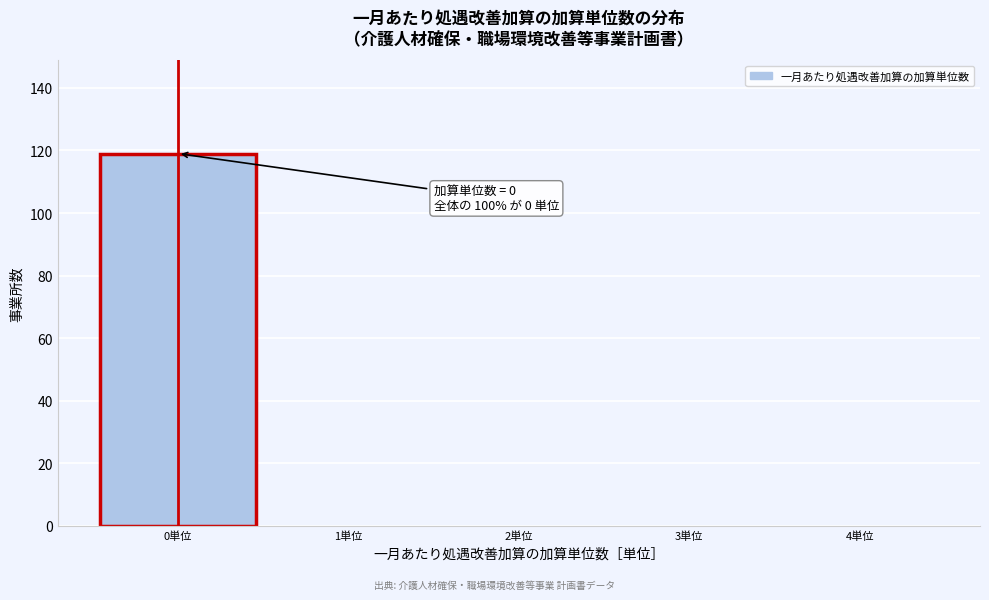

Over which range of the x-axis is the bar tallest?

-0.5 to 0.5